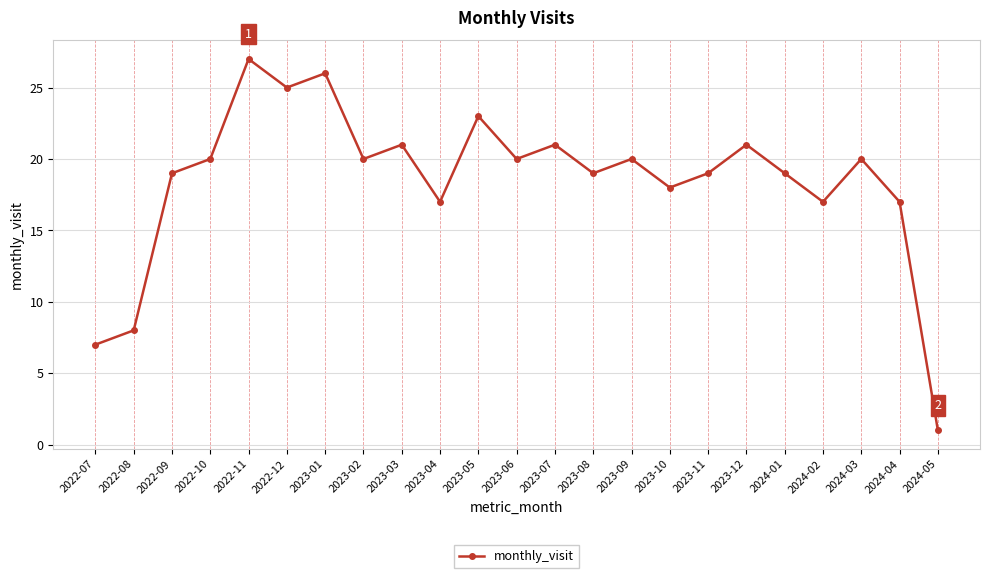

What is the average value?

18